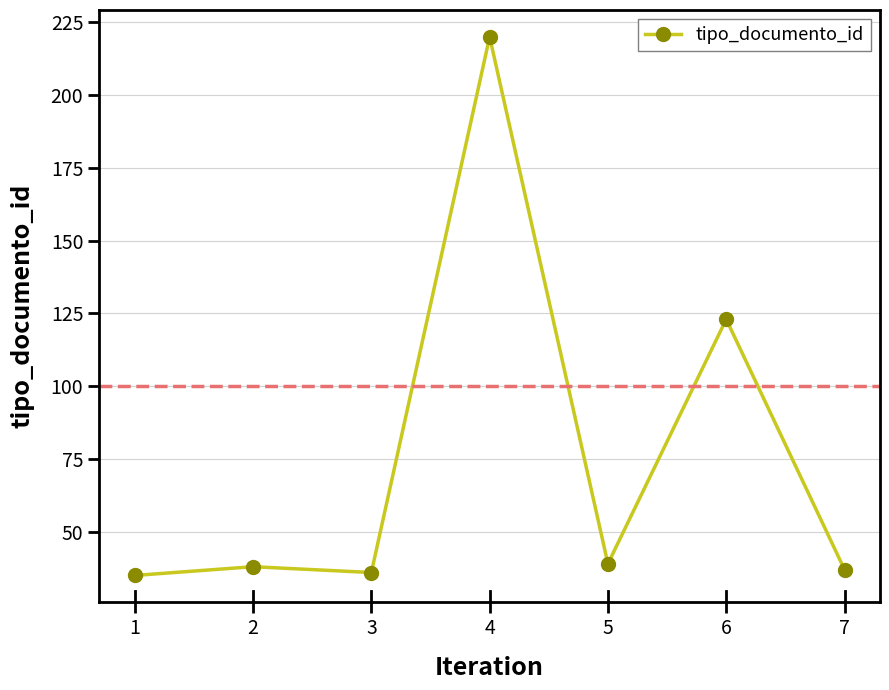

What is the value of the 2nd point from the left?

38